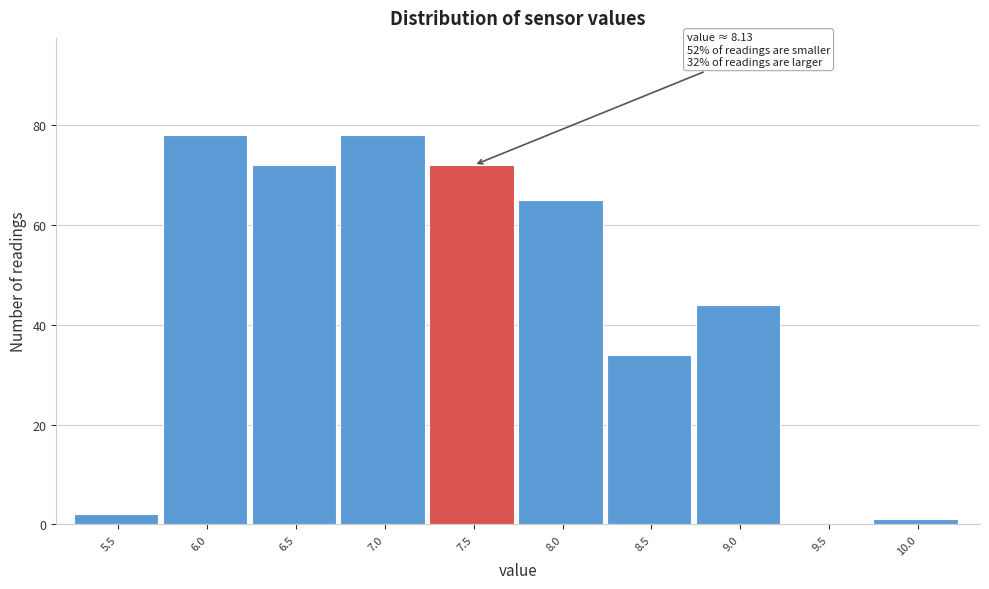

Reading left to right, extract all data points from this chart.

5.5=2	6.0=78	6.5=72	7.0=78	7.5=72	8.0=65	8.5=34	9.0=44	9.5=0	10.0=1